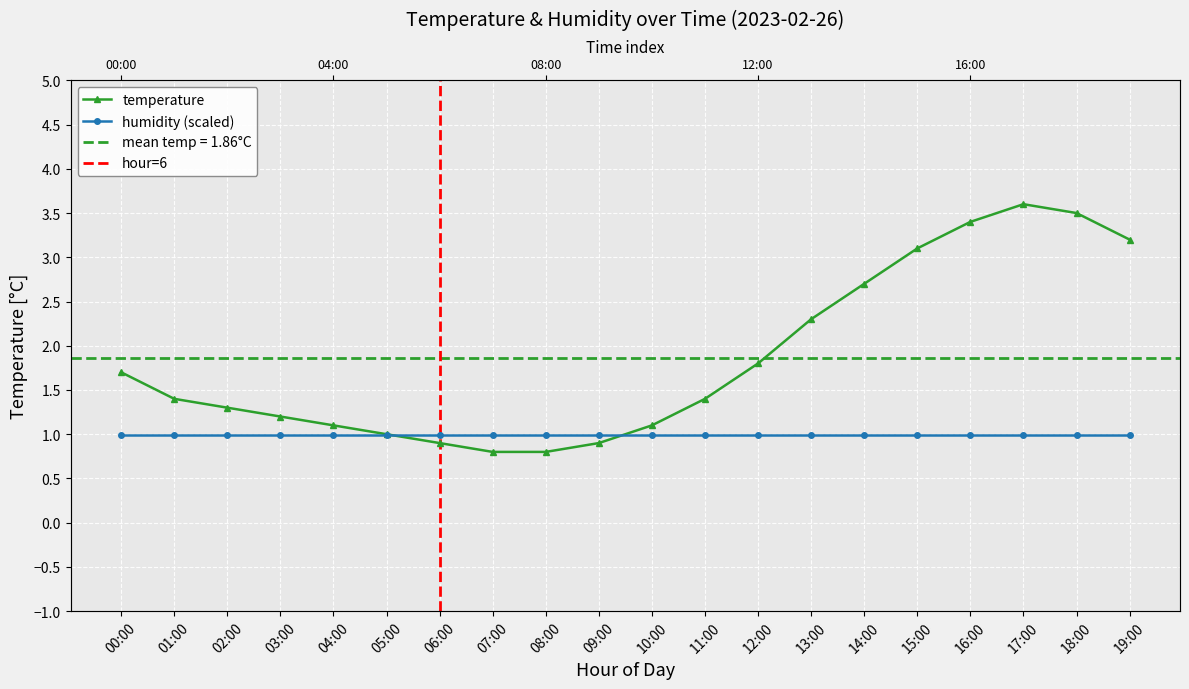

Which category has the lowest value across all series?

07:00